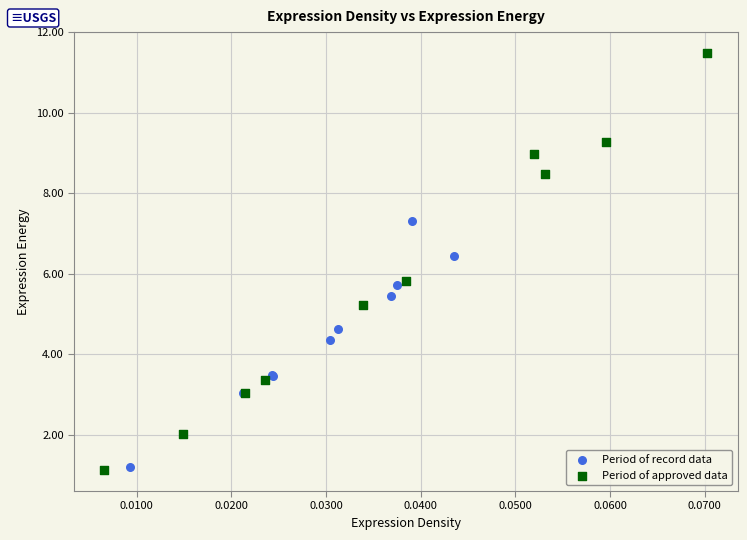

Which series reaches the maximum Y coordinate?

Period of approved data